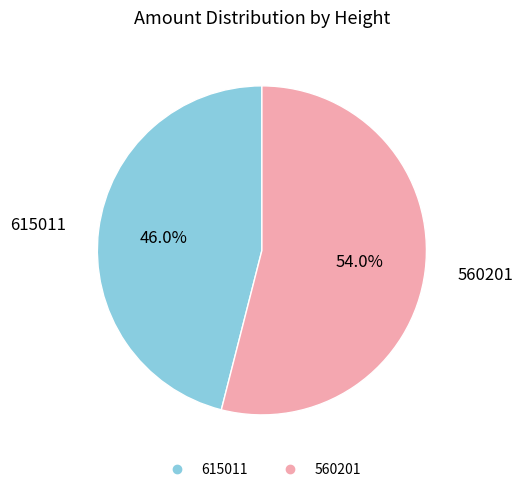

Combined, what portion of the pie is 560201 and 615011?

100.0%